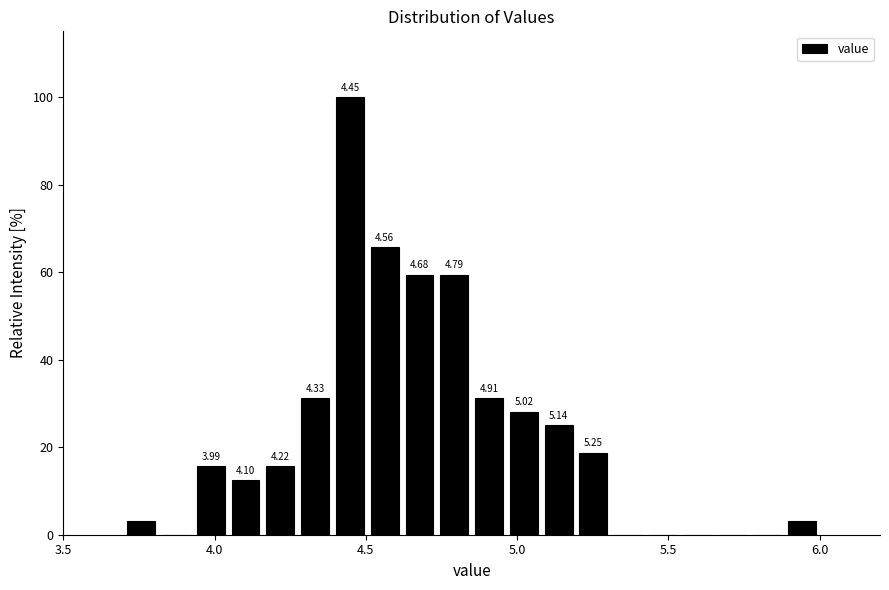

Read against the x-axis, roughly where is the centre of the tallest bar?

4.45